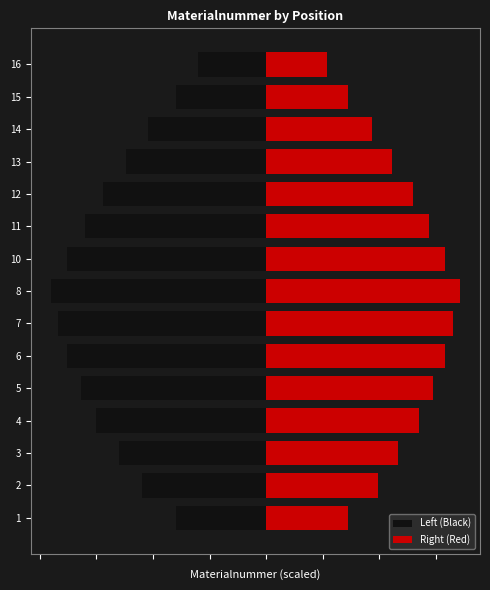

The value of Right (Red) at 1 is 1188316. True or false?

False